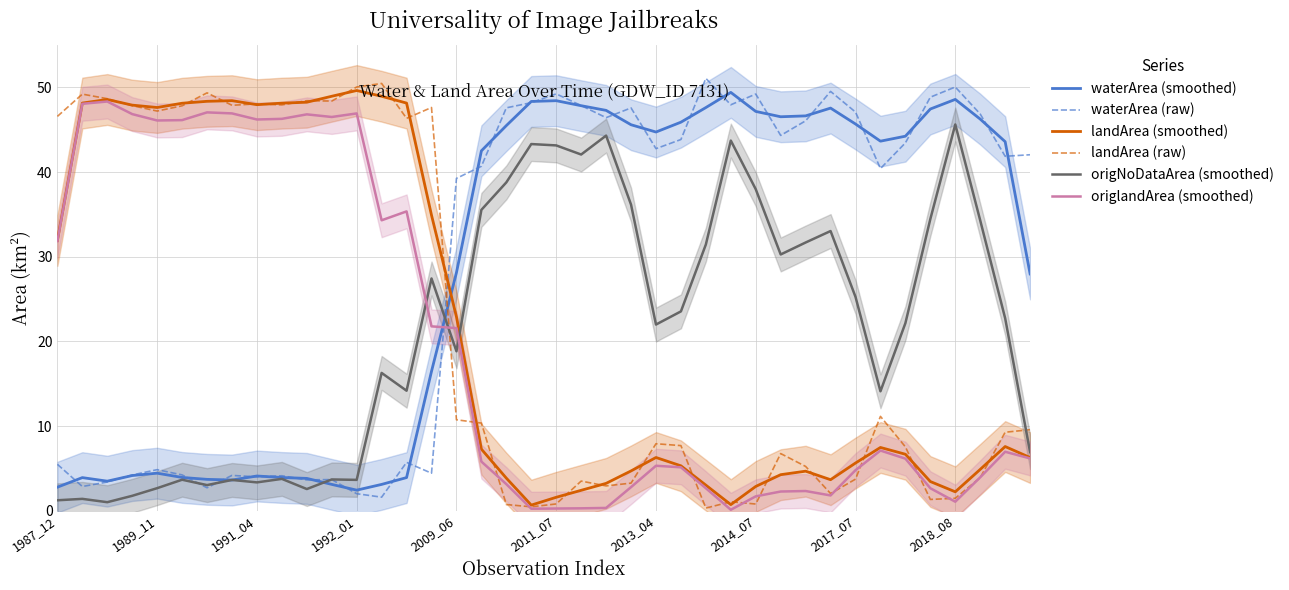

True or false: waterArea (smoothed) and landArea (smoothed) cross at least once.

True